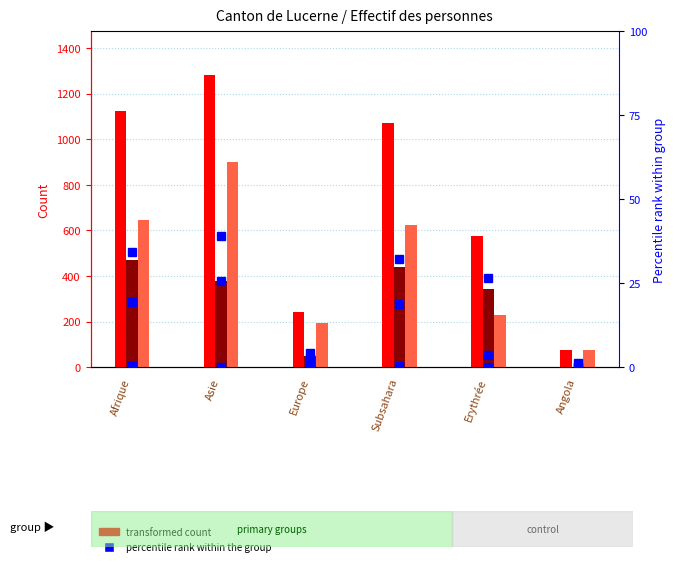

What is the difference between the maximum and second lowest values in the Personnes admises provisoirement series?

705.0